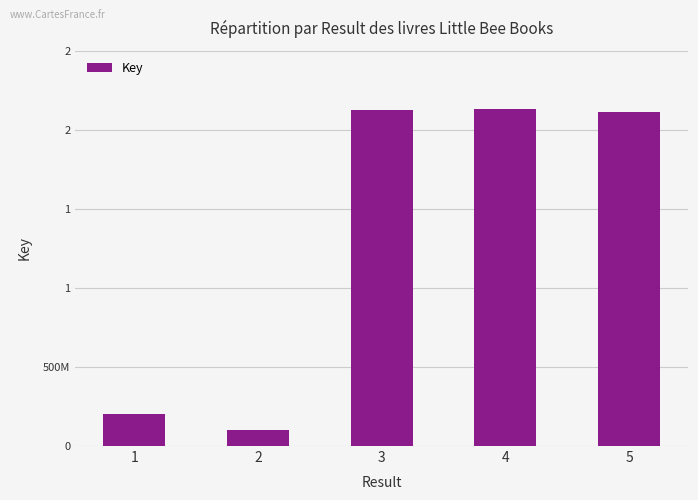

What is the smallest value displayed?

100336871